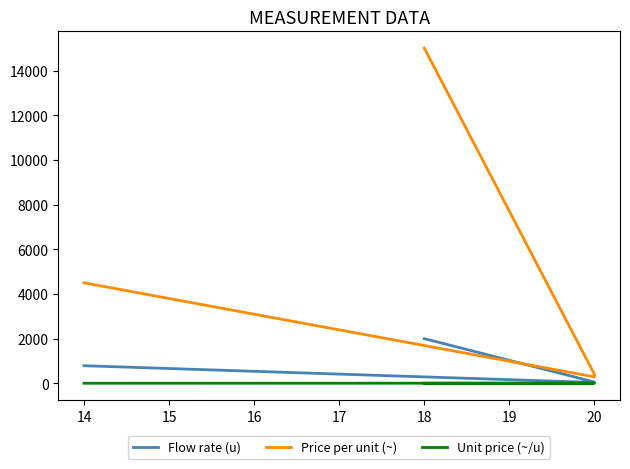

Rank the series by their maximum value, from highest to lowest.

Price per unit (~), Flow rate (u), Unit price (~/u)